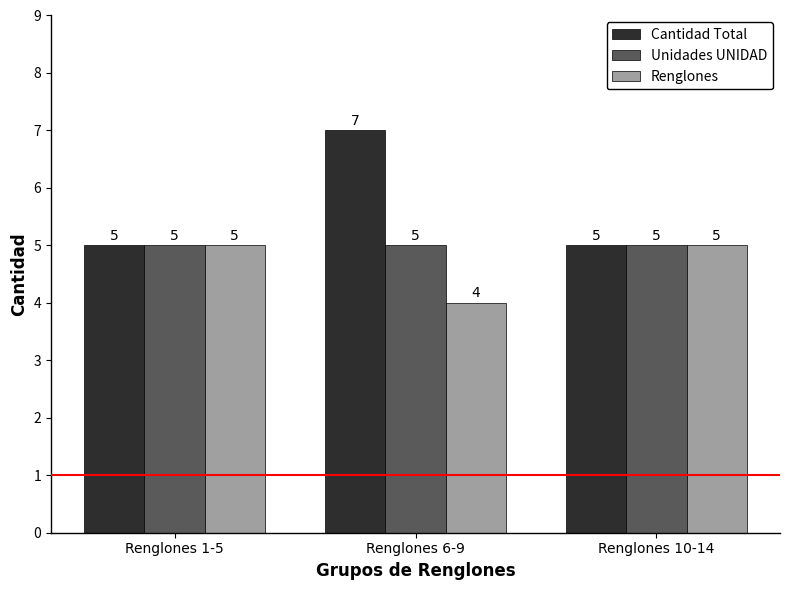

Reading left to right, transcribe all the data shown in this chart.

Cantidad Total: Renglones 1-5=5	Renglones 6-9=7	Renglones 10-14=5
Unidades UNIDAD: Renglones 1-5=5	Renglones 6-9=5	Renglones 10-14=5
Renglones: Renglones 1-5=5	Renglones 6-9=4	Renglones 10-14=5